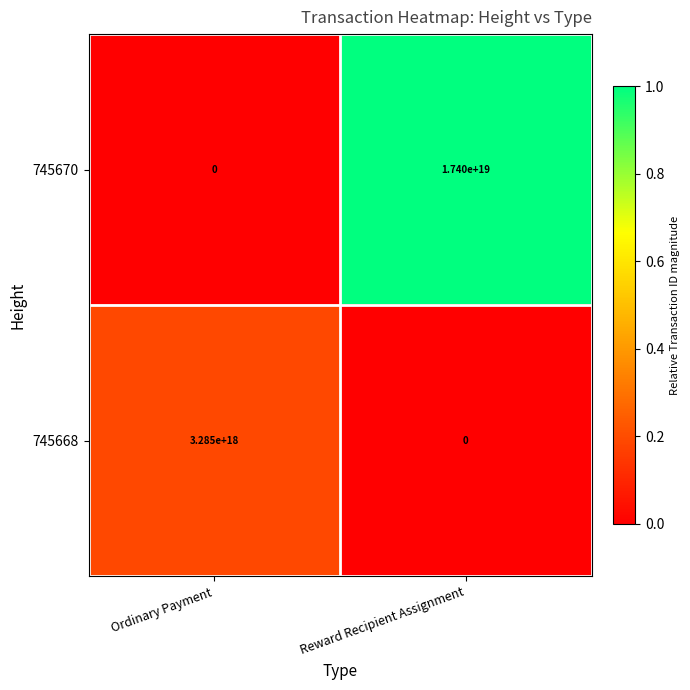

At Reward Recipient Assignment, list the series in order from largest to smallest.

745670, 745668